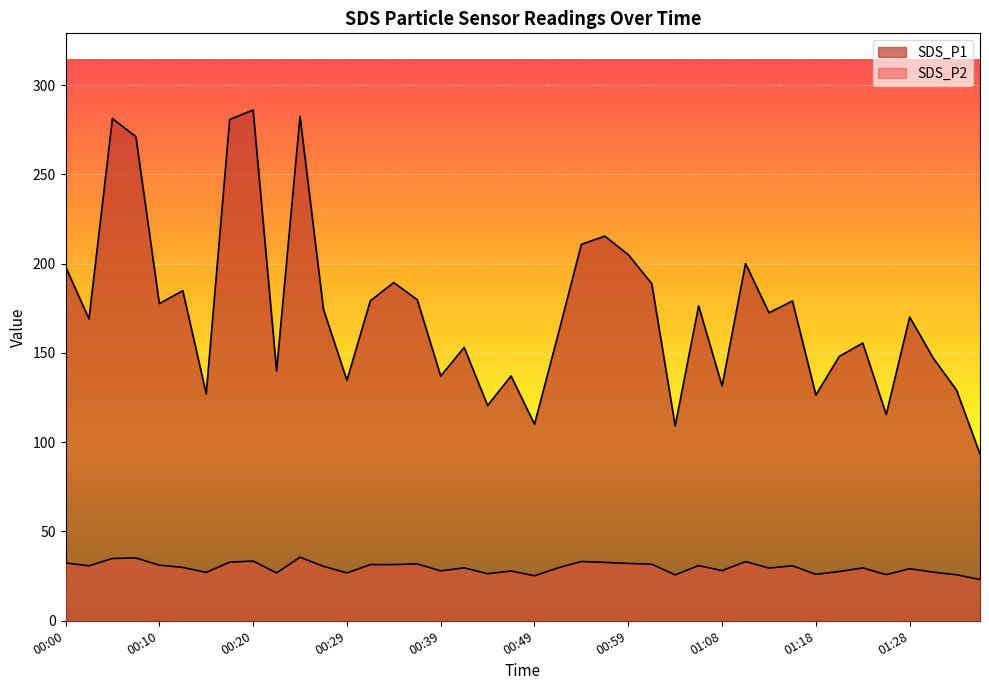

What is the maximum value shown in the chart?

286.1